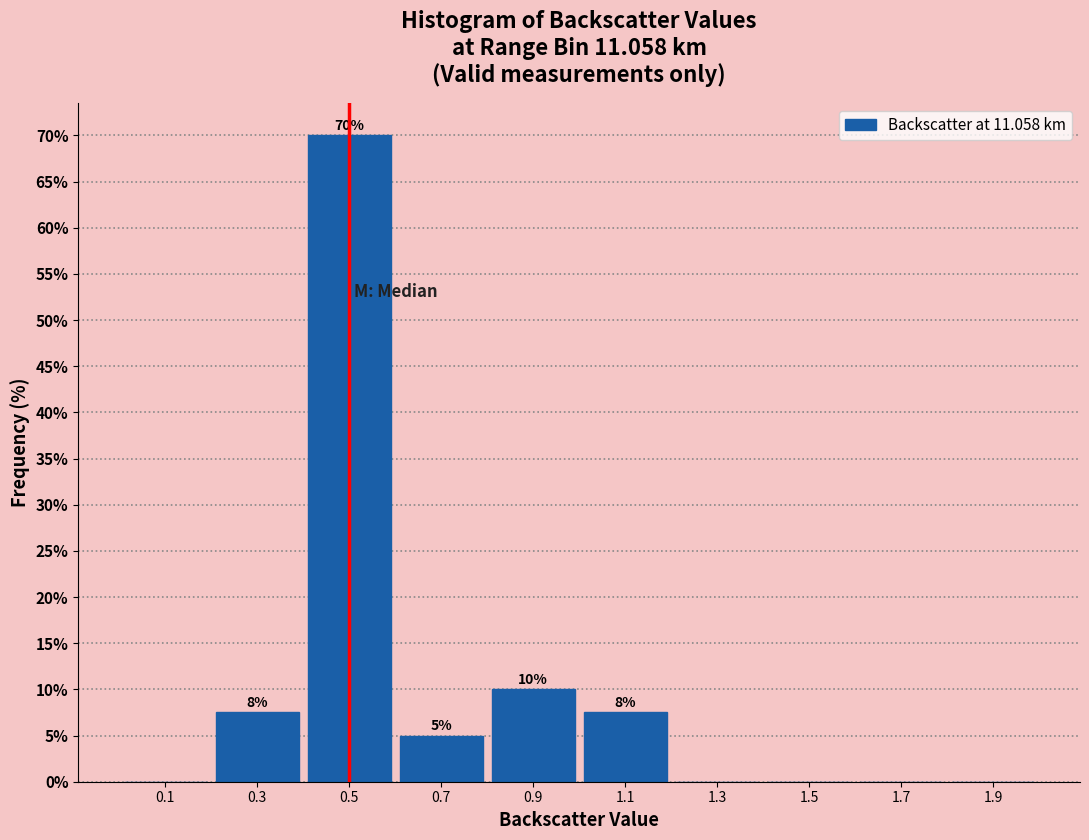

Over which range of the x-axis is the bar tallest?

0.4 to 0.6